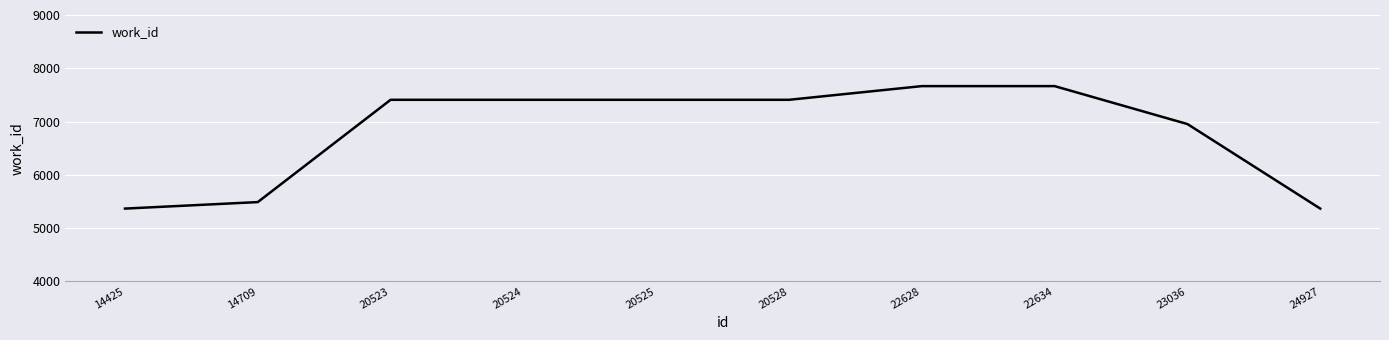

What is the change in value from 14425 to 20524?

+2042